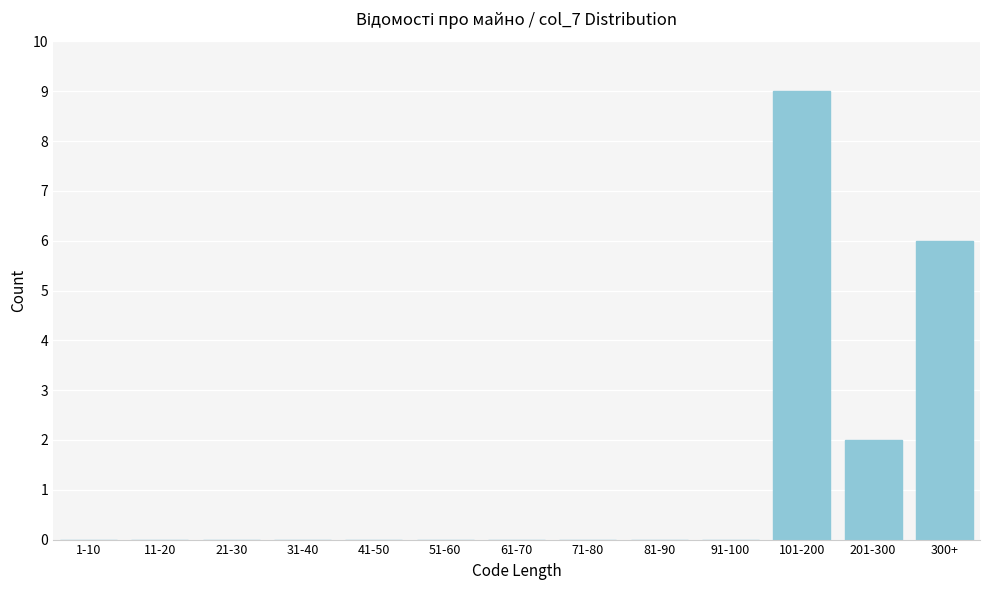

Reading right to left, transcribe all the data shown in this chart.

300+=6	201-300=2	101-200=9	91-100=0	81-90=0	71-80=0	61-70=0	51-60=0	41-50=0	31-40=0	21-30=0	11-20=0	1-10=0